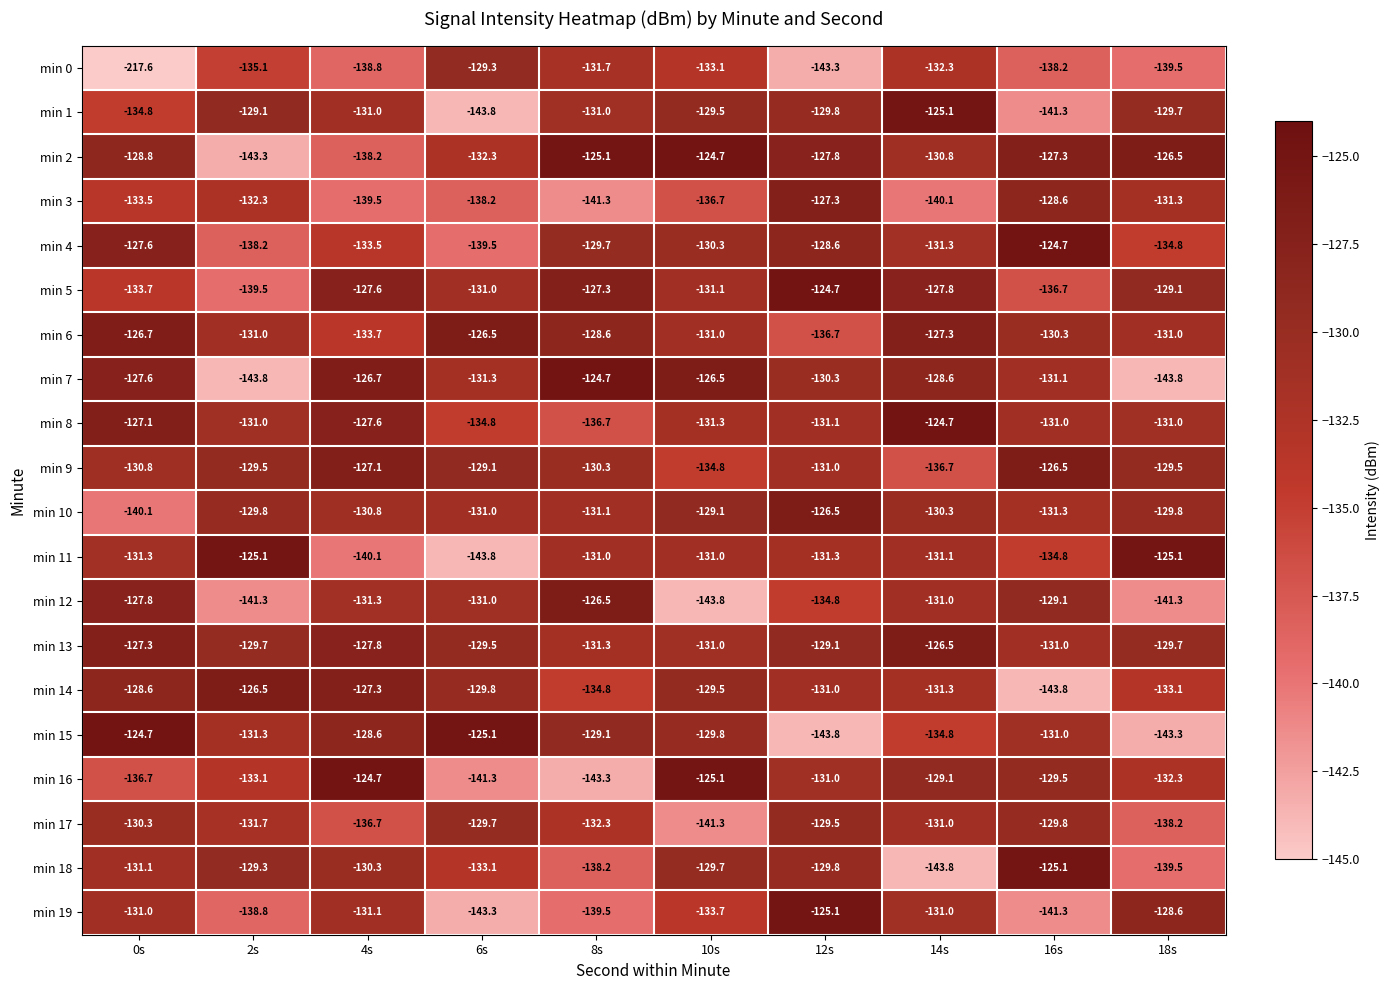

What is the sum of the min 17 values at 2s and 14s?

-262.7